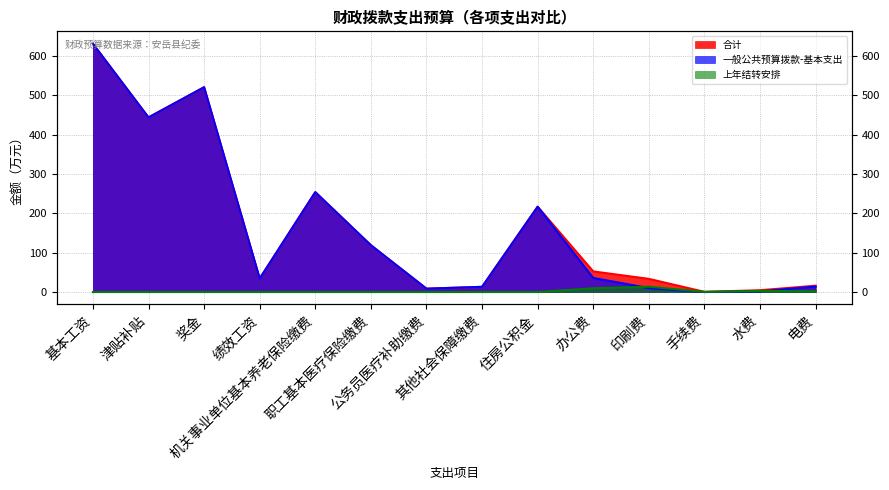

The value of 合计 at 奖金 is 113.1. True or false?

False